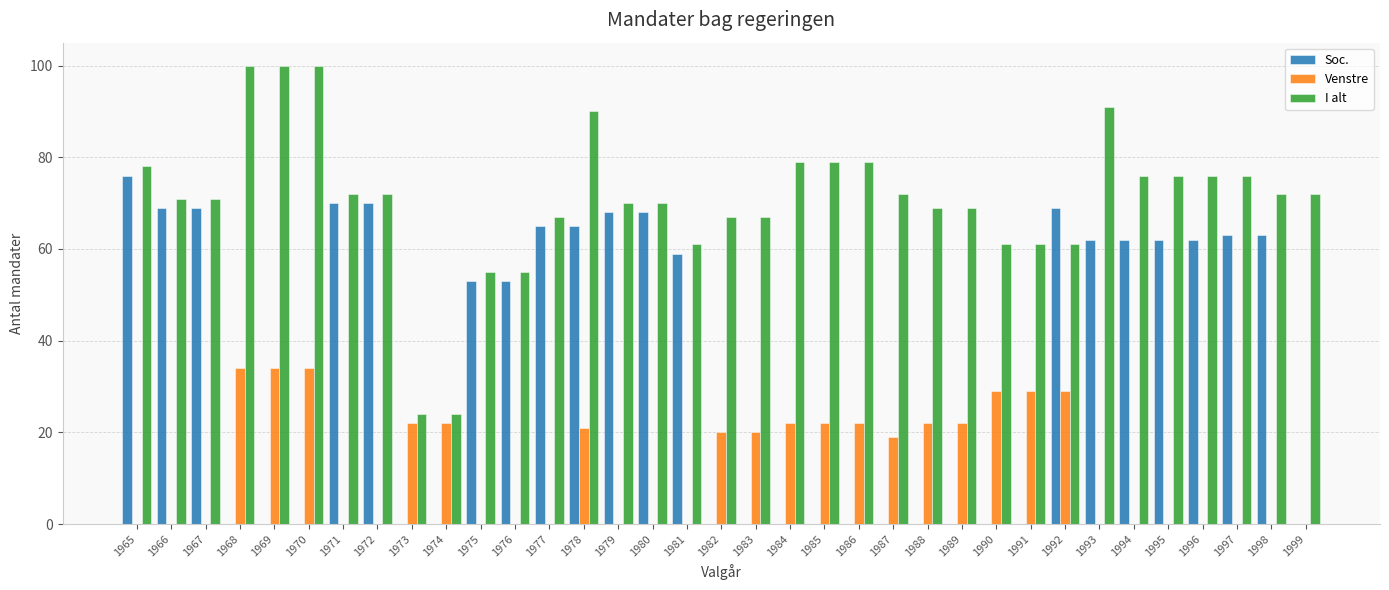

At which label does I alt first exceed 72?

1965